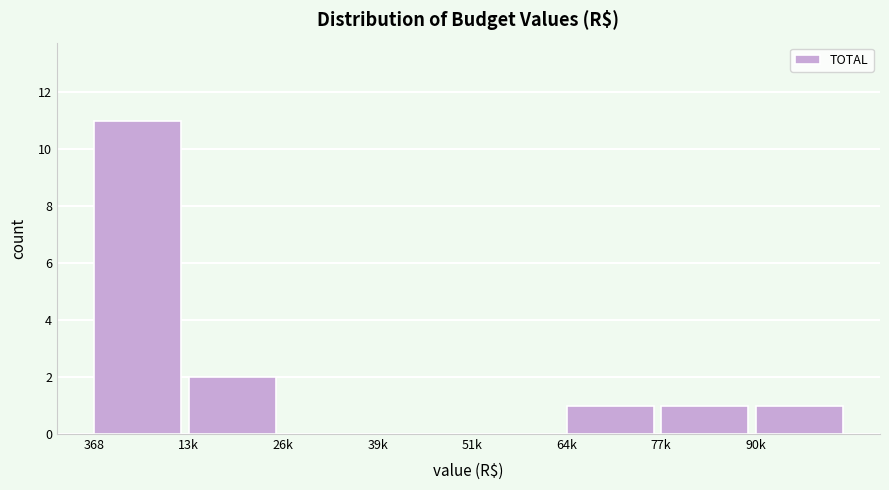

Reading right to left, extract all data points from this chart.

90k=1	77k=1	64k=1	51k=0	39k=0	26k=0	13k=2	368=11